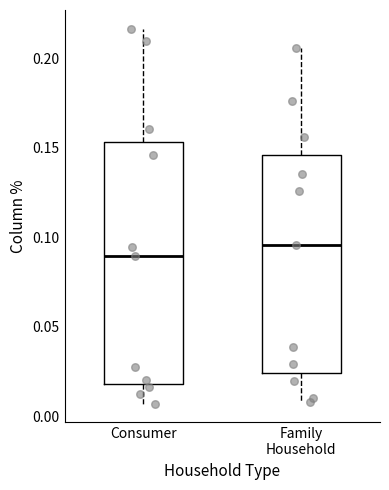

Where is the upper edge of the box for Family Household on the y-axis? The values are not printed on the chart, so give them approximately, as read against the axis.

0.145